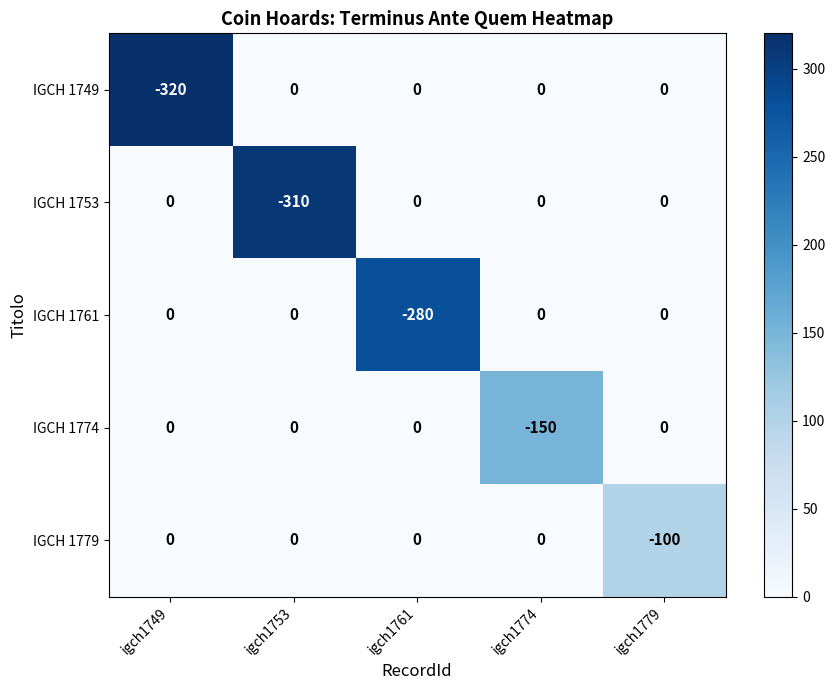

What is the total value across all series at igch1774?

-150